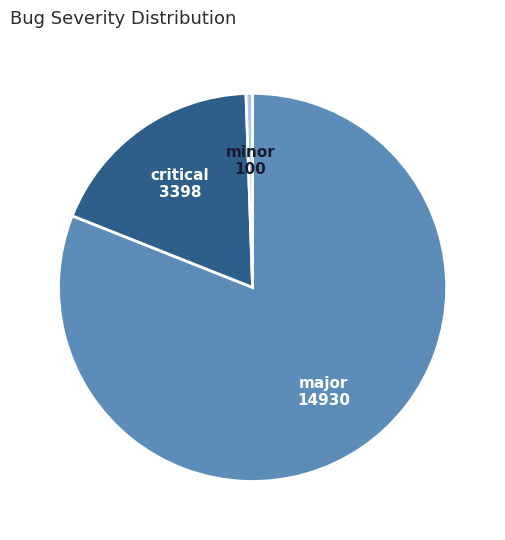

Rank the categories by value from lowest to highest.

minor, critical, major